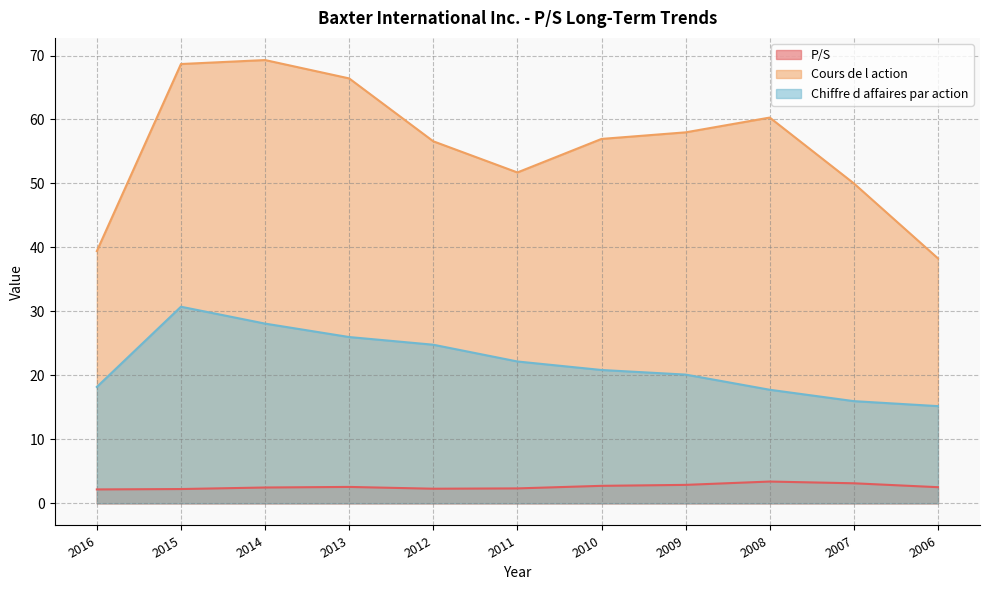

The Cours de l action series shows 86.3 at 2012. True or false?

False